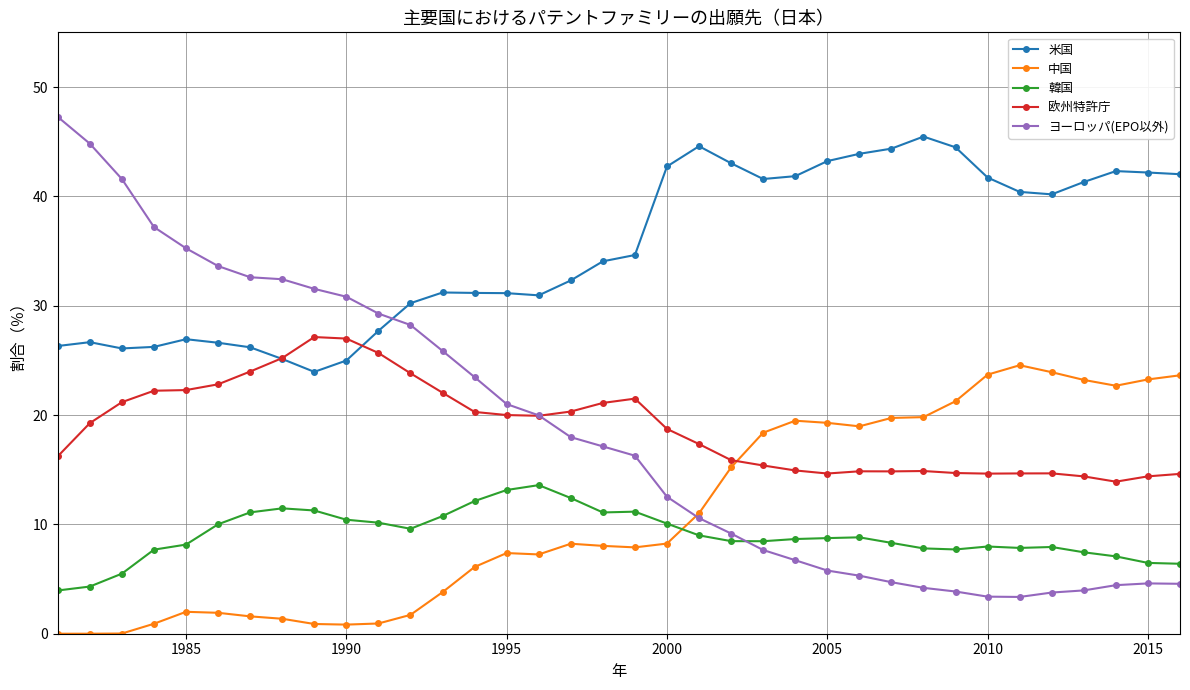

Which series has the largest total across all categories?

米国